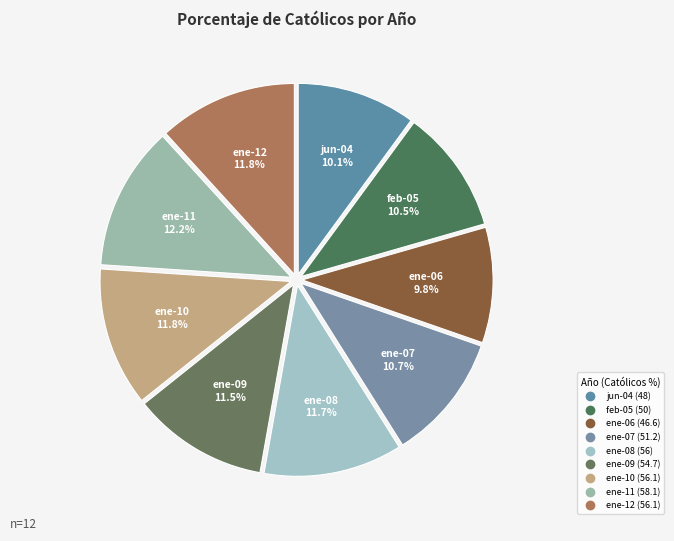

What is the largest slice in the pie chart?

ene-11